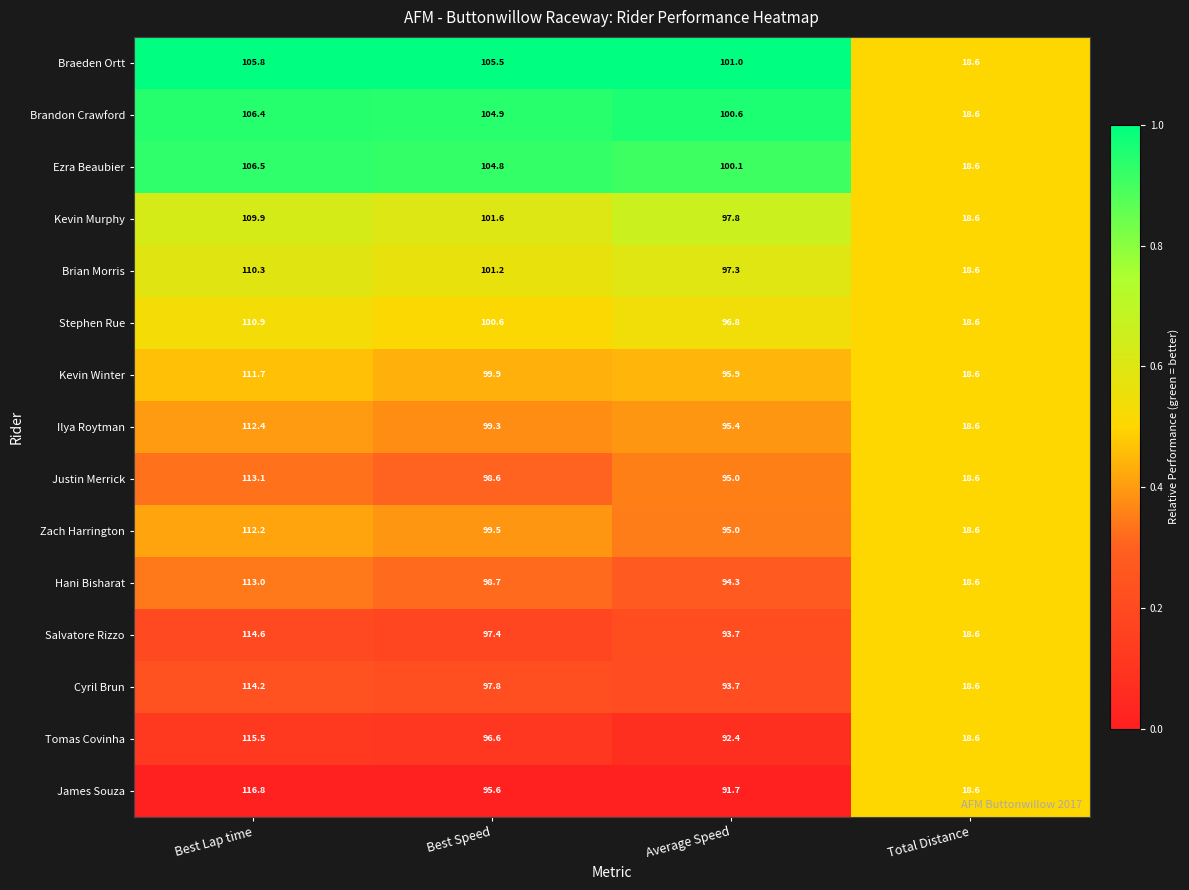

At which label does Brian Morris first exceed 101?

Best Lap time